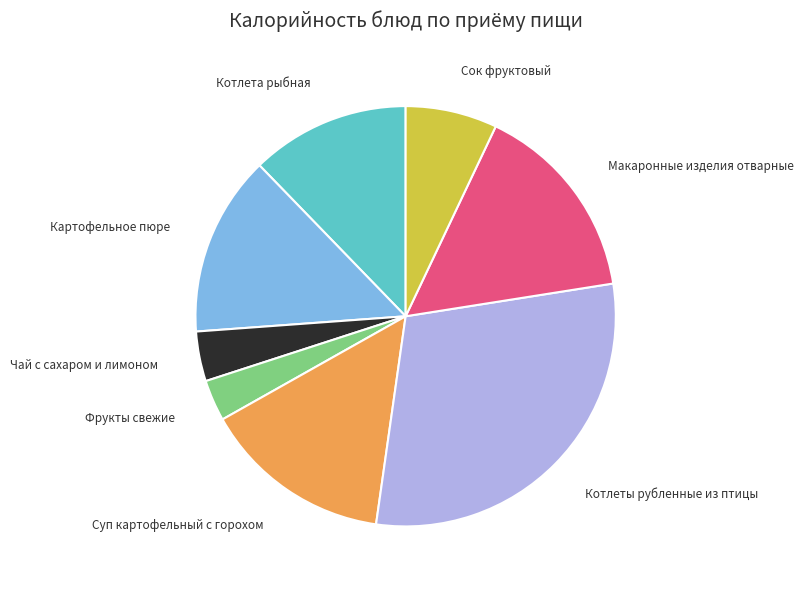

Count the number of slices in the pie.

8